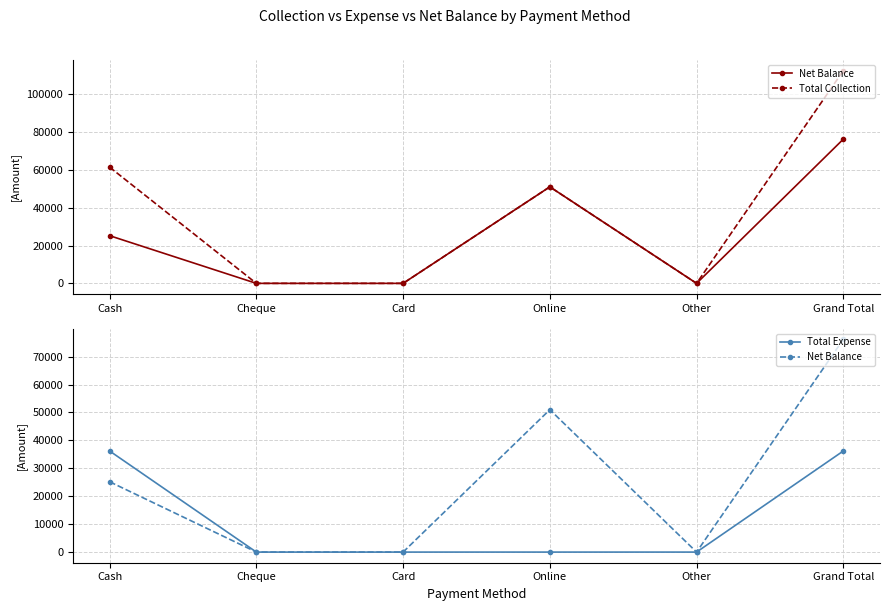

At which label does Total Collection reach its peak?

Grand Total